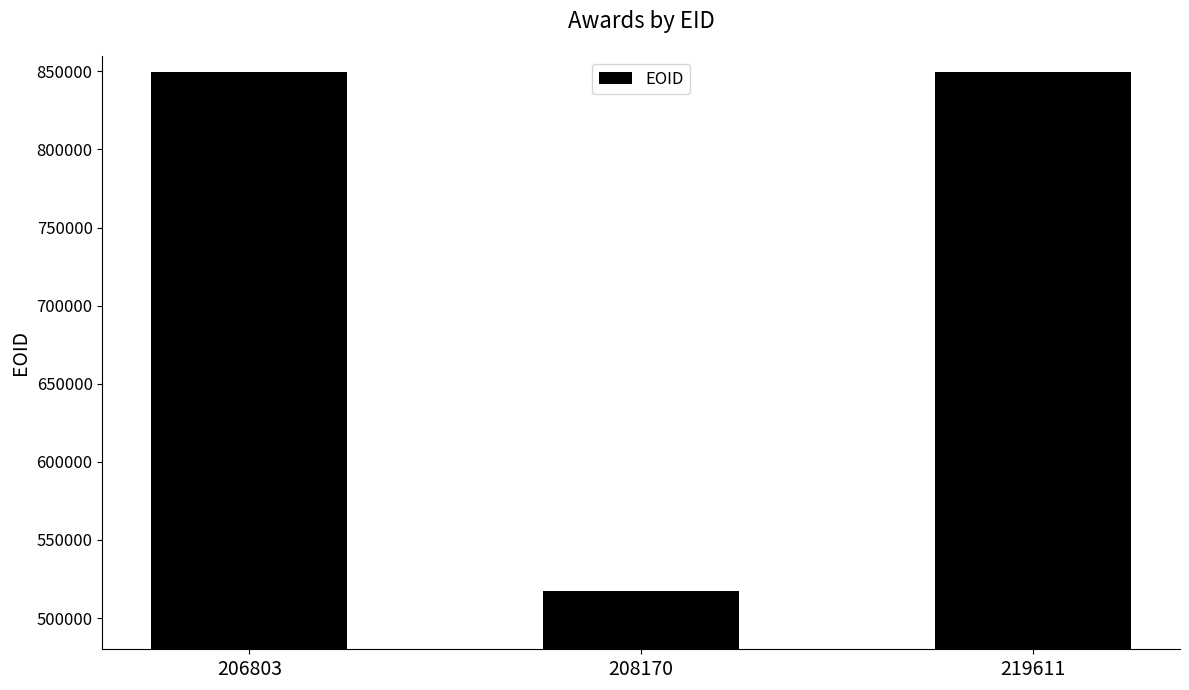

Is it true that the value at 219611 is 849308?

True